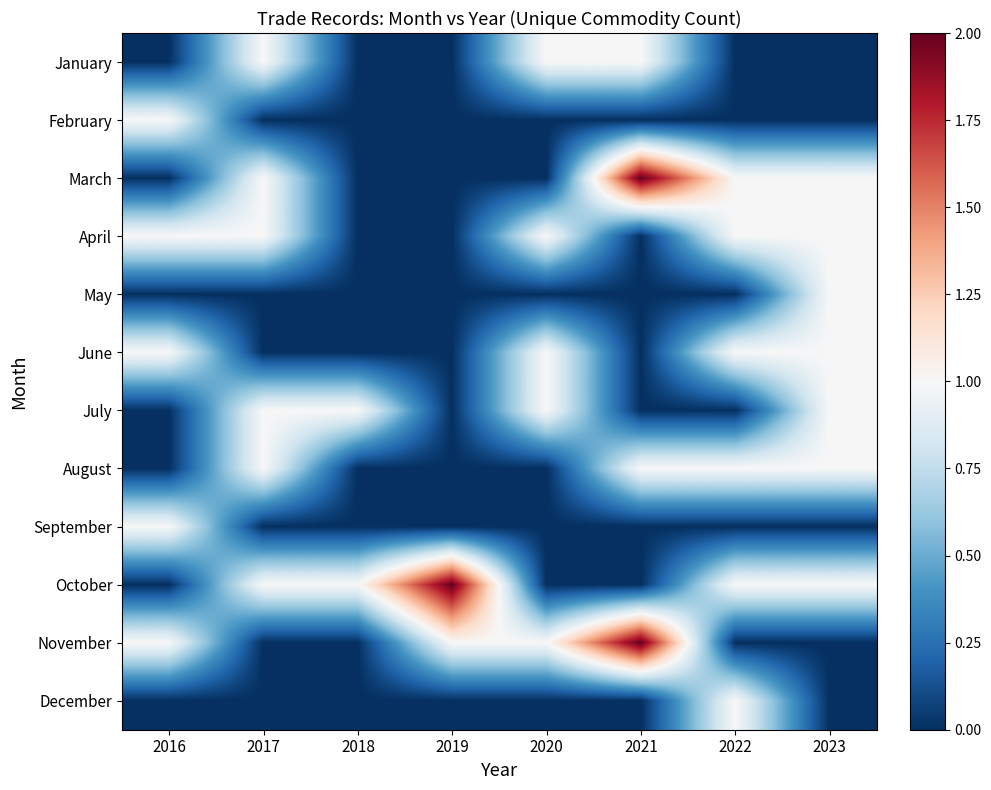

Reading left to right, what are all the values shown in this chart?

January: 2016=0	2017=1	2018=0	2019=0	2020=1	2021=1	2022=0	2023=0
February: 2016=1	2017=0	2018=0	2019=0	2020=0	2021=0	2022=0	2023=0
March: 2016=0	2017=1	2018=0	2019=0	2020=0	2021=2	2022=1	2023=1
April: 2016=1	2017=1	2018=0	2019=0	2020=1	2021=0	2022=1	2023=1
May: 2016=0	2017=0	2018=0	2019=0	2020=0	2021=0	2022=0	2023=1
June: 2016=1	2017=0	2018=0	2019=0	2020=1	2021=0	2022=1	2023=1
July: 2016=0	2017=1	2018=1	2019=0	2020=1	2021=0	2022=0	2023=1
August: 2016=0	2017=1	2018=0	2019=0	2020=0	2021=1	2022=1	2023=1
September: 2016=1	2017=0	2018=0	2019=0	2020=0	2021=0	2022=0	2023=0
October: 2016=0	2017=1	2018=1	2019=2	2020=0	2021=0	2022=1	2023=1
November: 2016=1	2017=0	2018=0	2019=1	2020=1	2021=2	2022=0	2023=0
December: 2016=0	2017=0	2018=0	2019=0	2020=0	2021=0	2022=1	2023=0